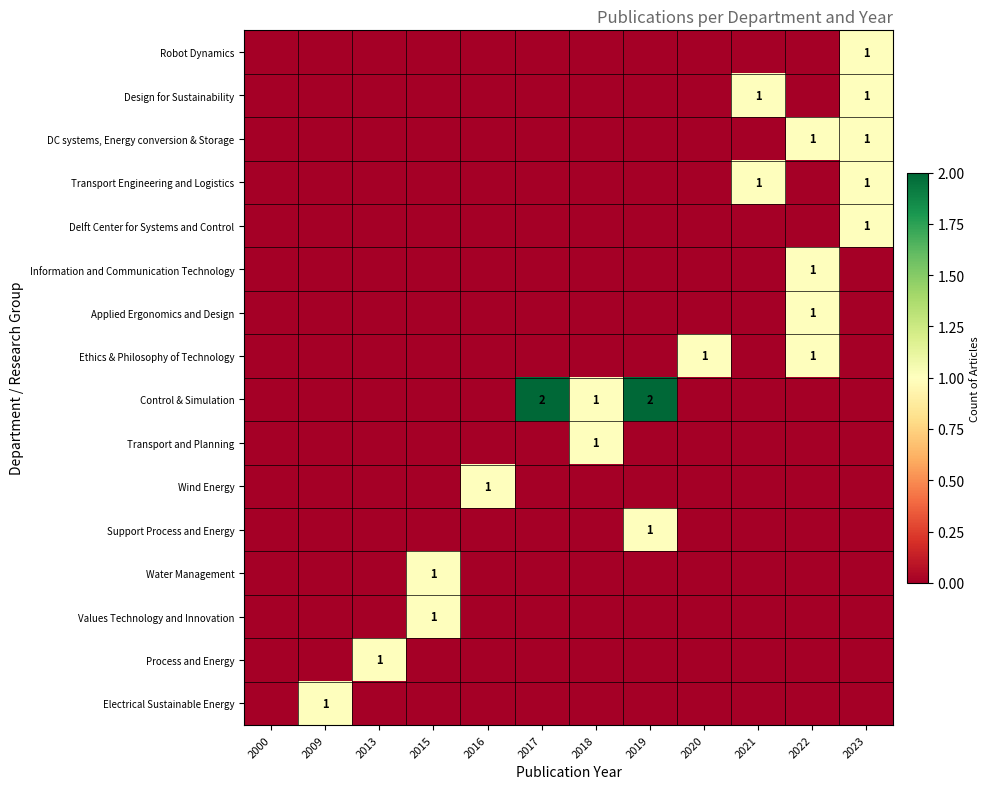

Is the value of Support Process and Energy at 2009 greater than the value of DC systems, Energy conversion & Storage at 2009?

No